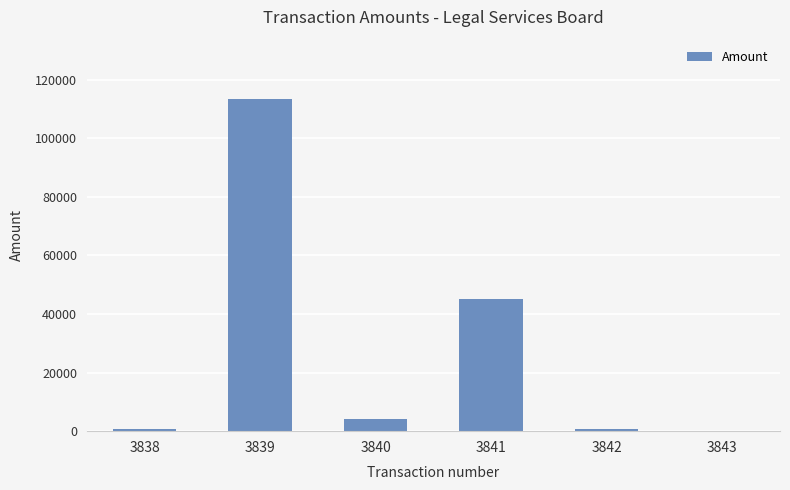

At which category does the chart reach its peak across all series?

3839